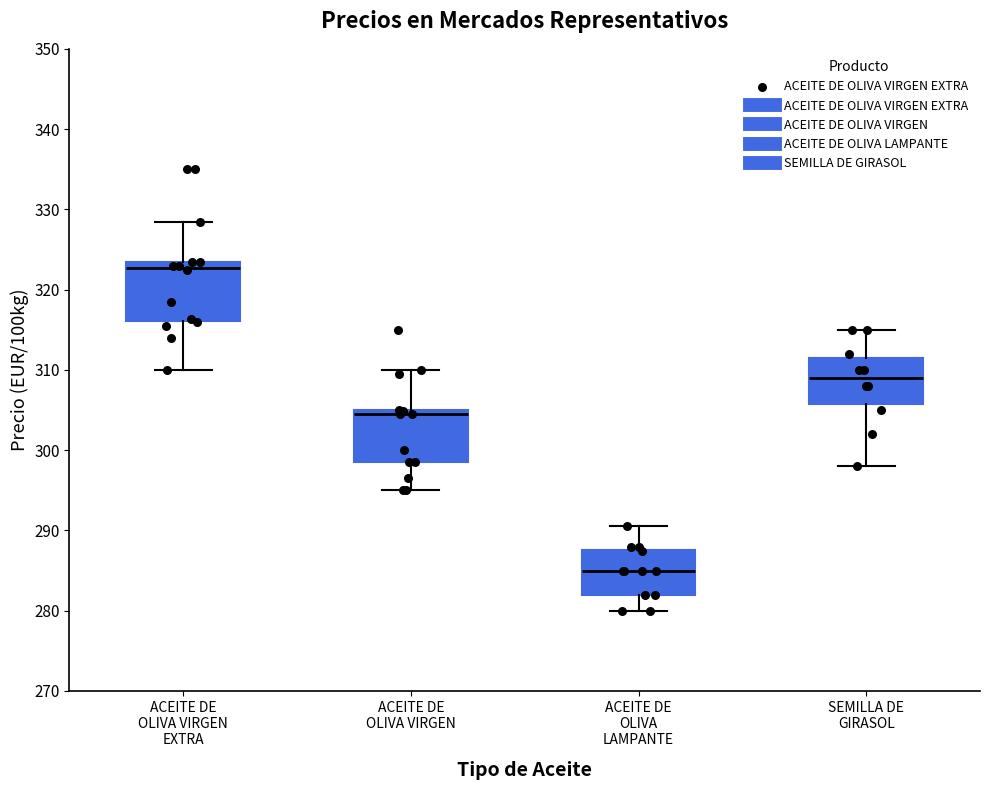

Where does the upper whisker of the box for ACEITE DE OLIVA VIRGEN end on the y-axis? The values are not printed on the chart, so give them approximately, as read against the axis.

310